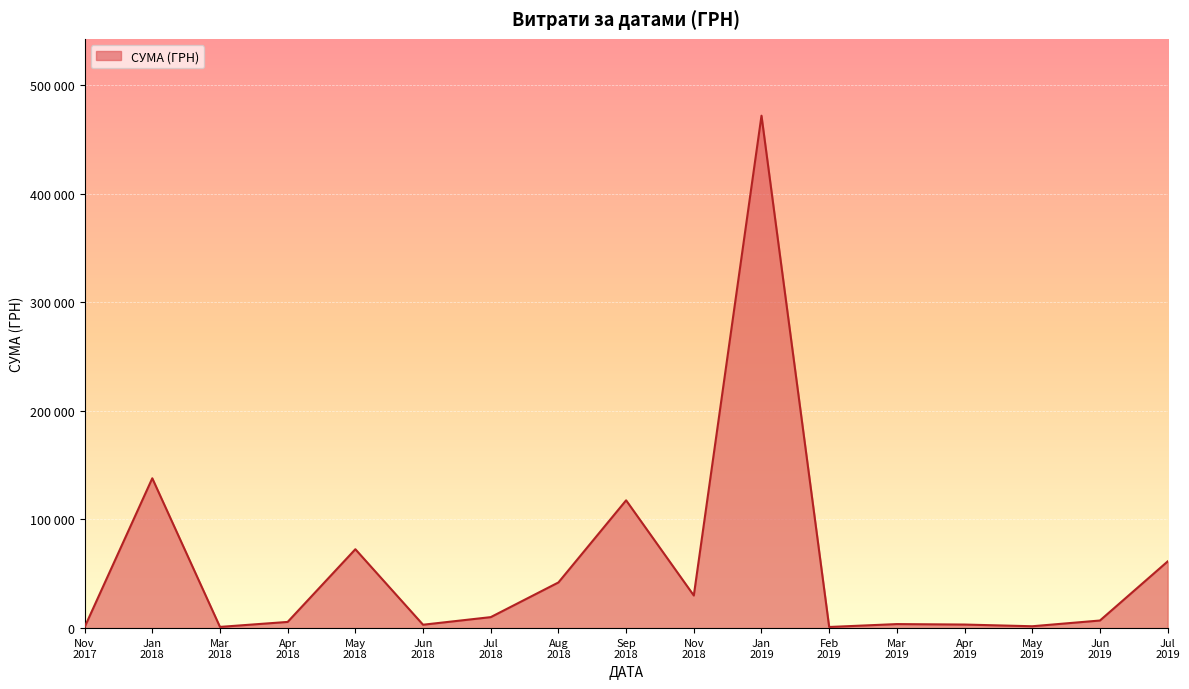

Which label corresponds to the largest value in the chart?

Jan
2019